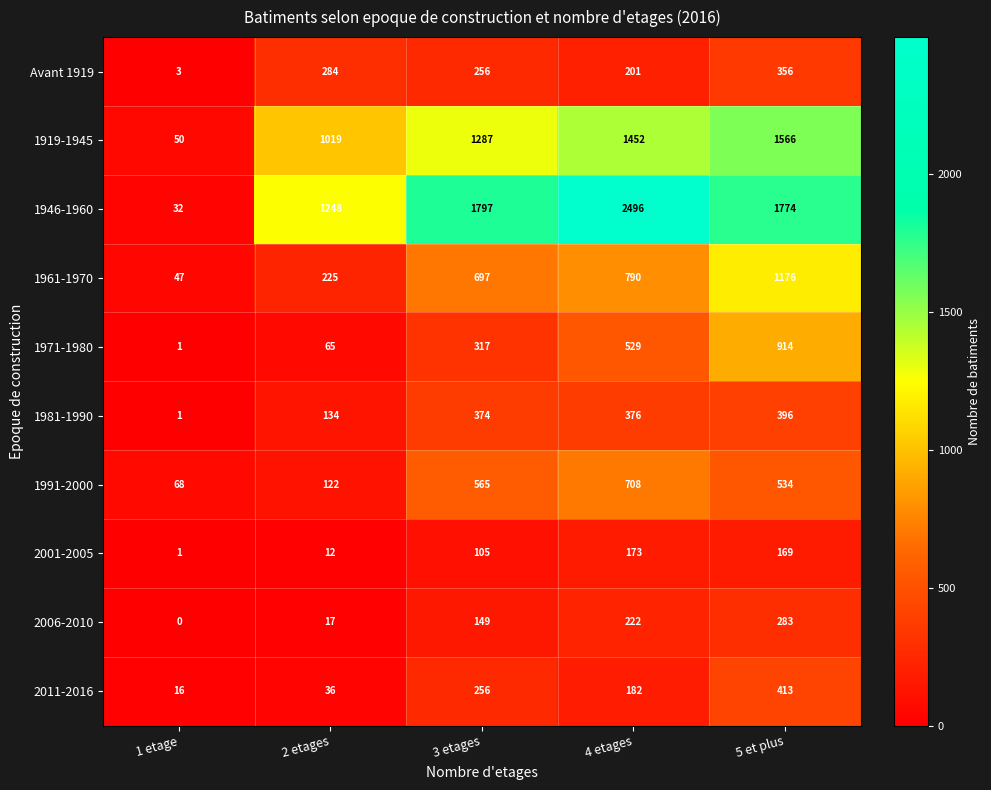

True or false: Avant 1919 has a value of 335 at 4 etages.

False